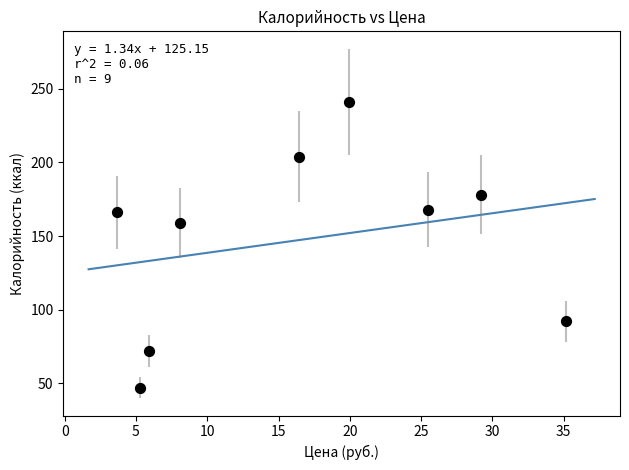

What is the average Y value?

147